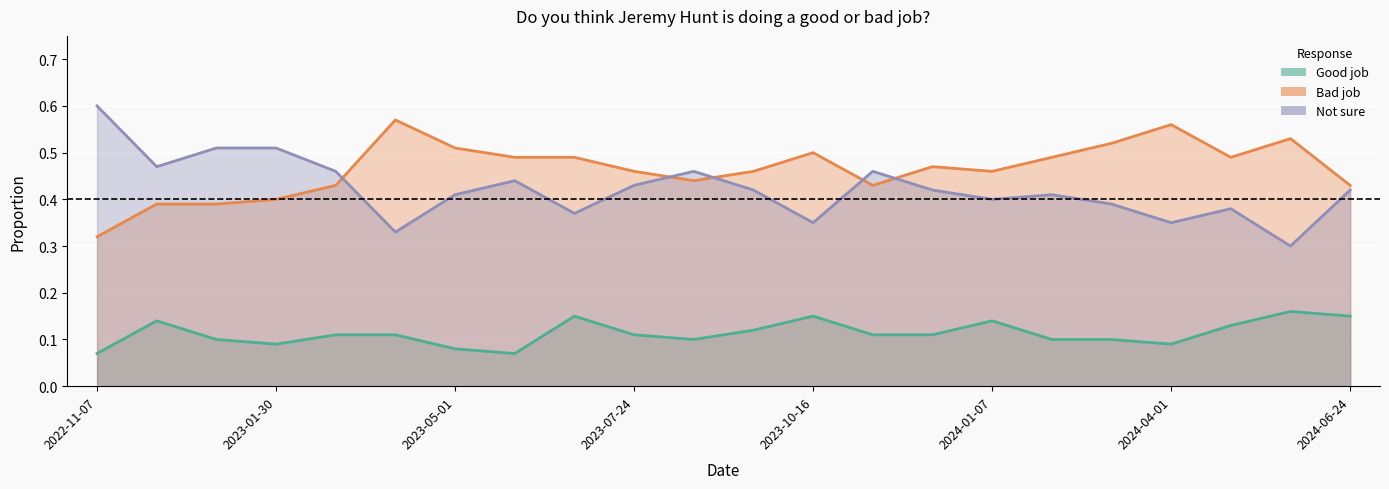

Between 2023-11-13 and 2023-04-03, which is larger?

2023-11-13